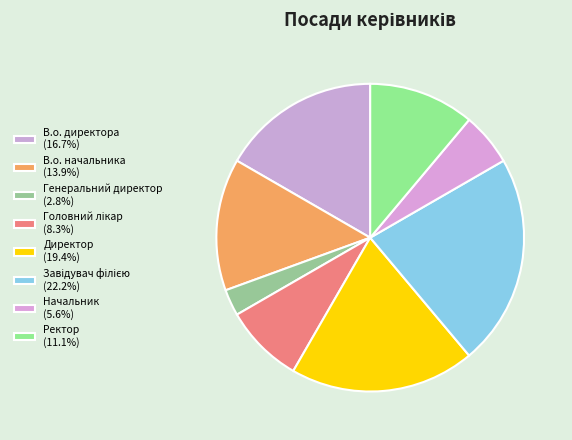

Count the number of slices in the pie.

8